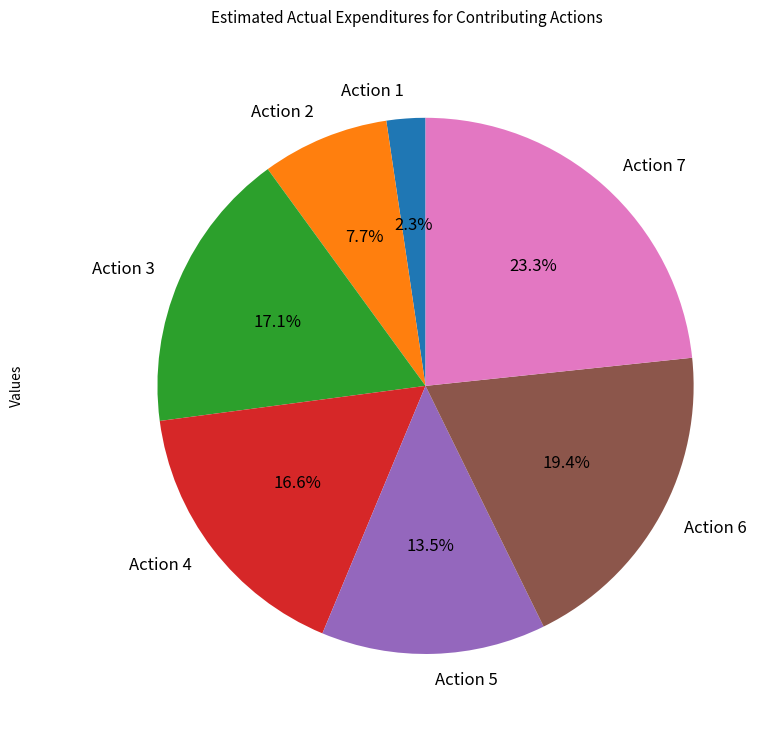

To the nearest percent, what percentage of the pie is Action 3?

17%